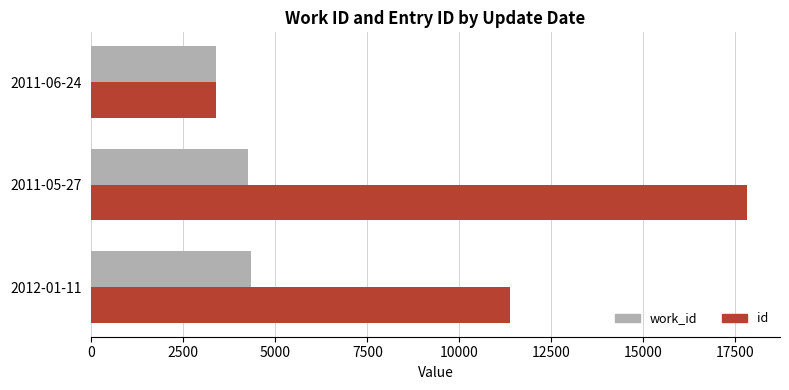

Which category has the highest value across all series?

2011-05-27